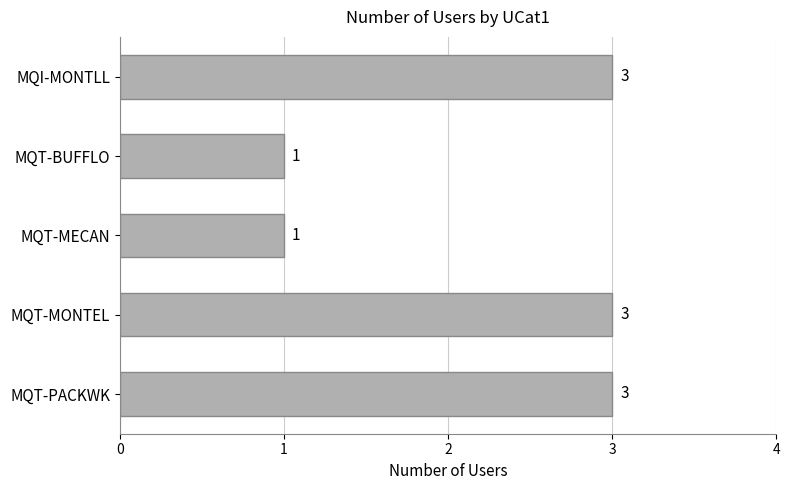

Does the chart contain any negative values?

No